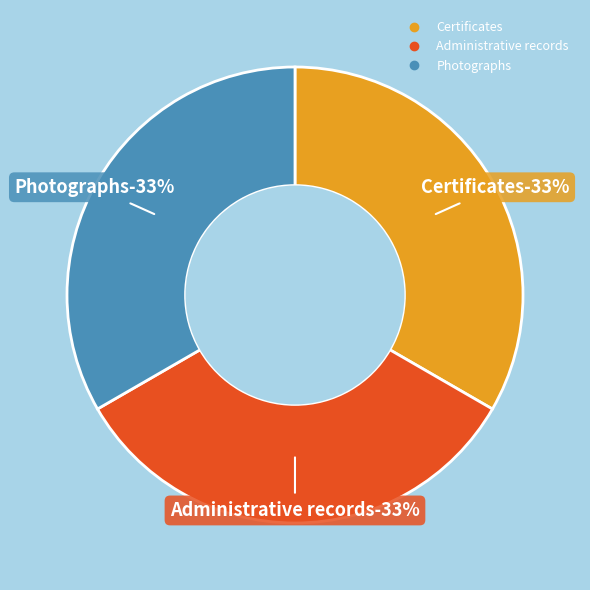

Is it true that Certificates is 33% of the pie?

True